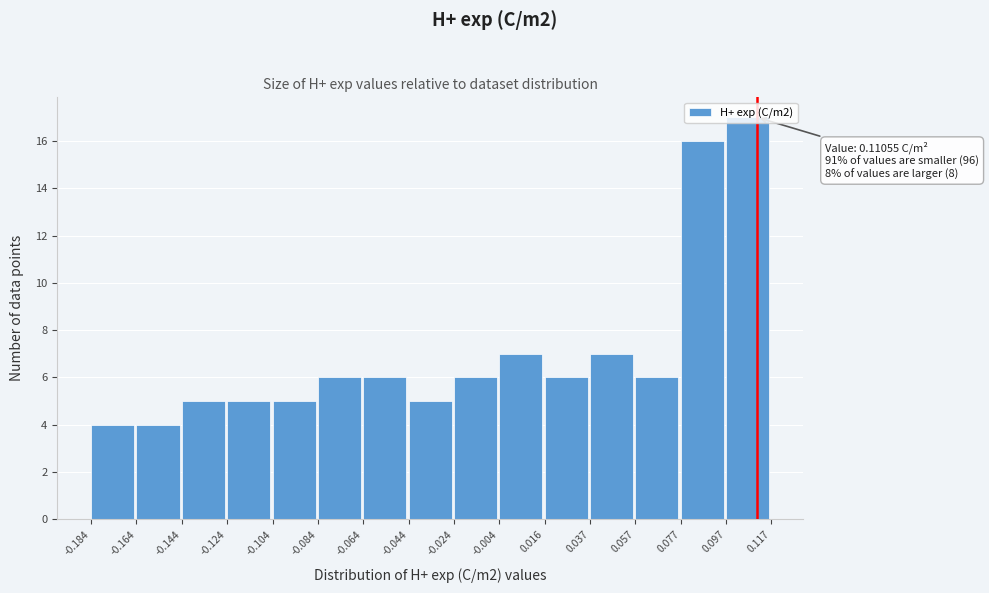

Over which range of the x-axis is the bar tallest?

0.097 to 0.117